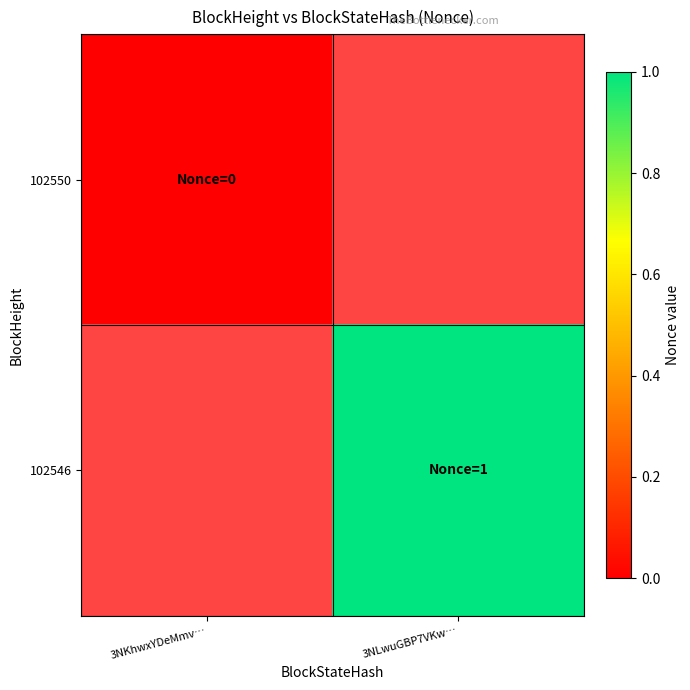

List the labels in order of 102546 value, smallest first.

3NKhwxYDeMmv…, 3NLwuGBP7VKw…